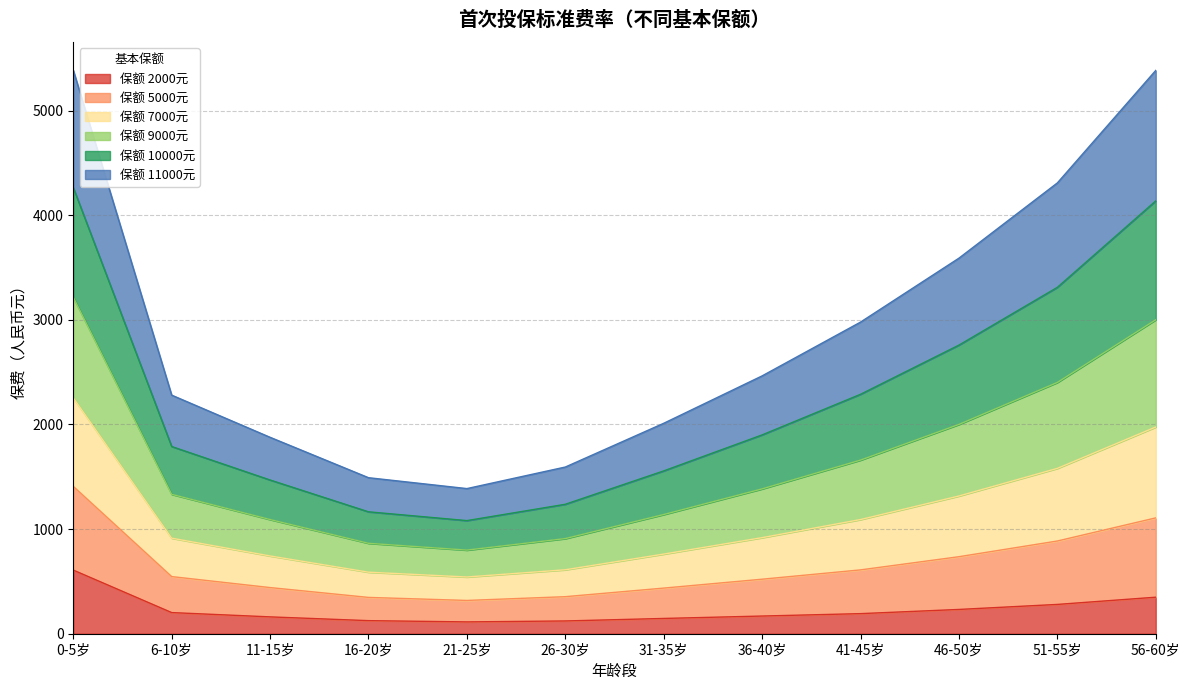

Where is 2000 nearest to the value 360?

56-60岁